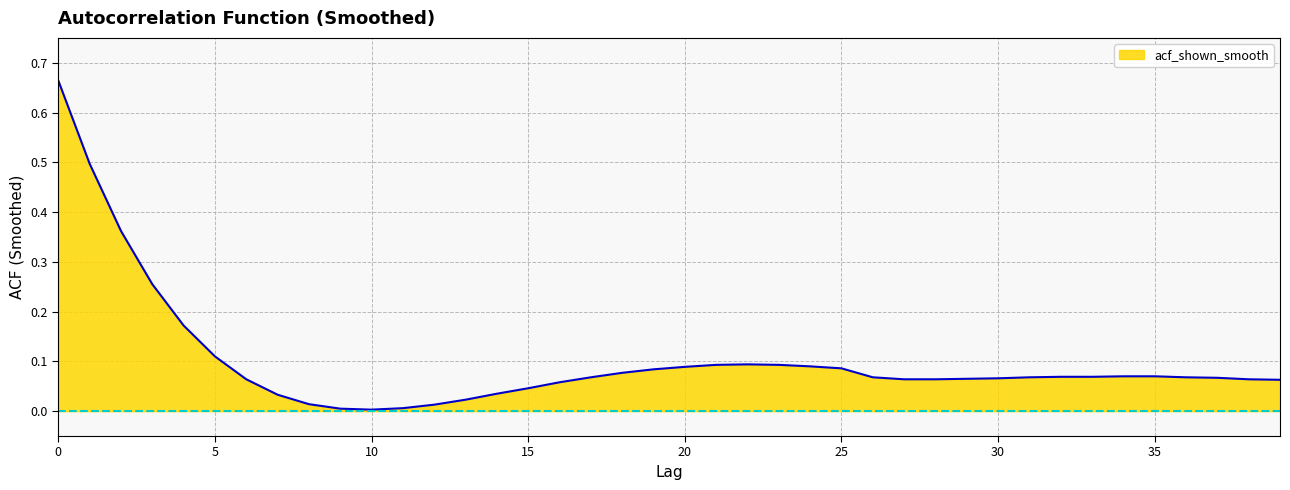

How many lines are shown in the chart?

1